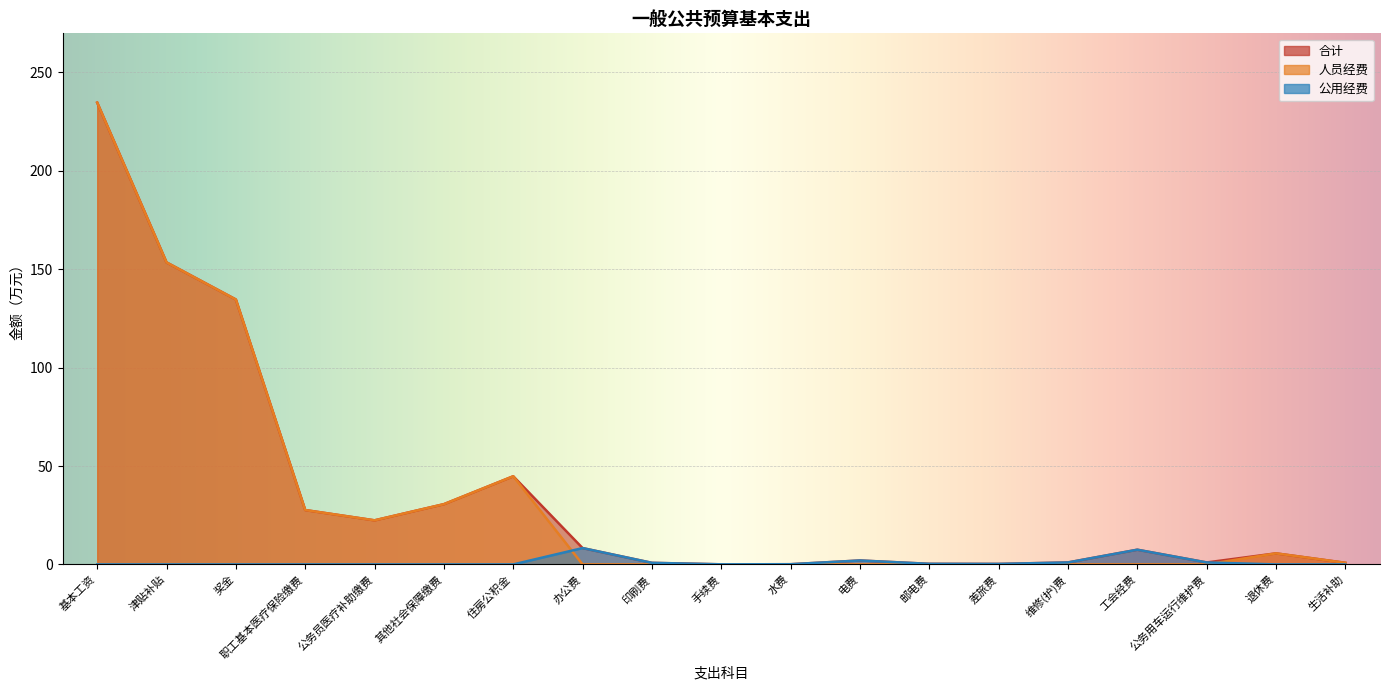

Which series changed the most between 其他社会保障缴费 and 手续费?

人员经费